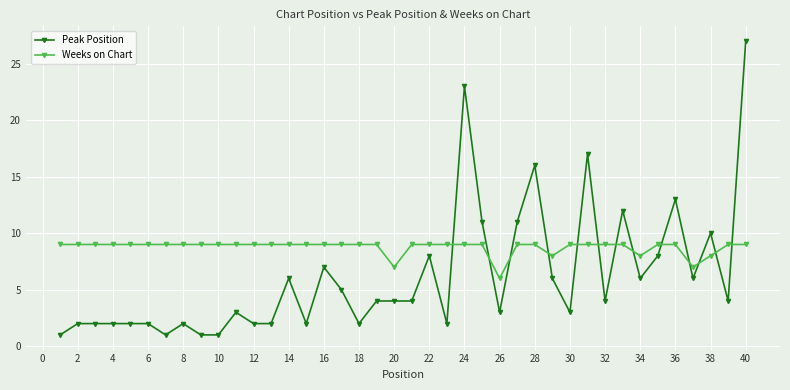

What is the maximum value shown in the chart?

27